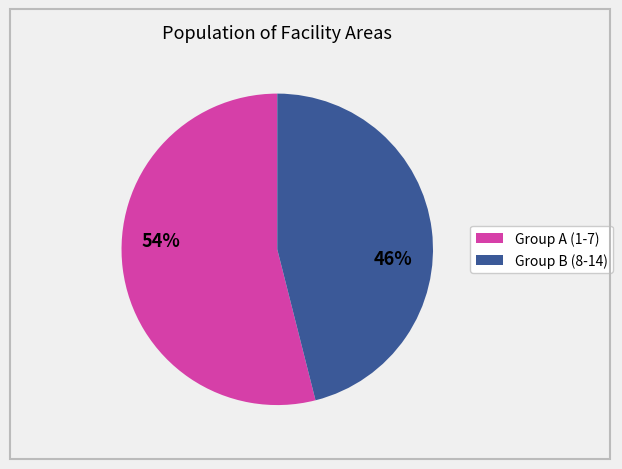

To the nearest percent, what is the average slice percentage?

50%